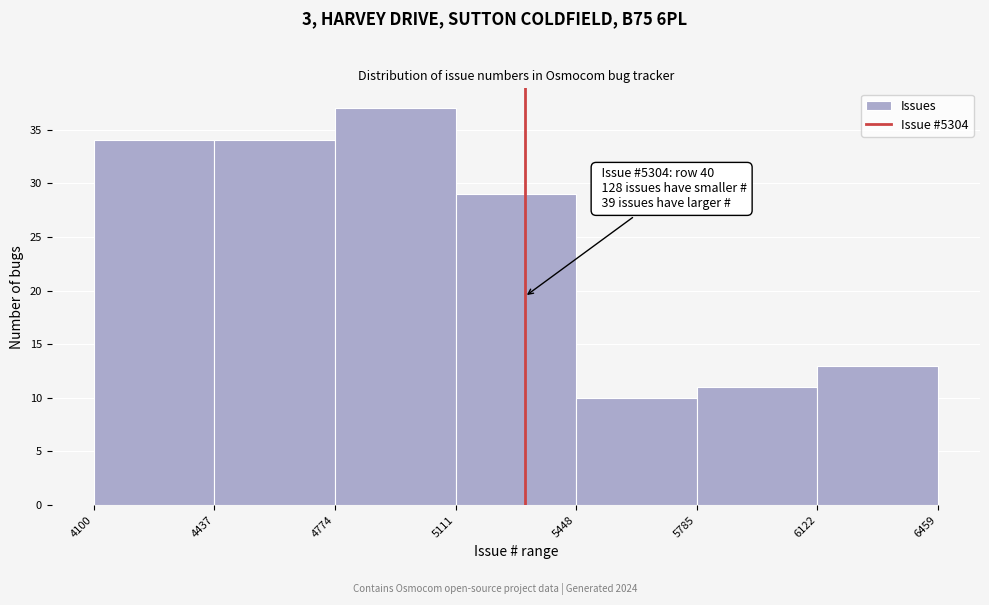

Over which range of the x-axis is the bar tallest?

4774 to 5111